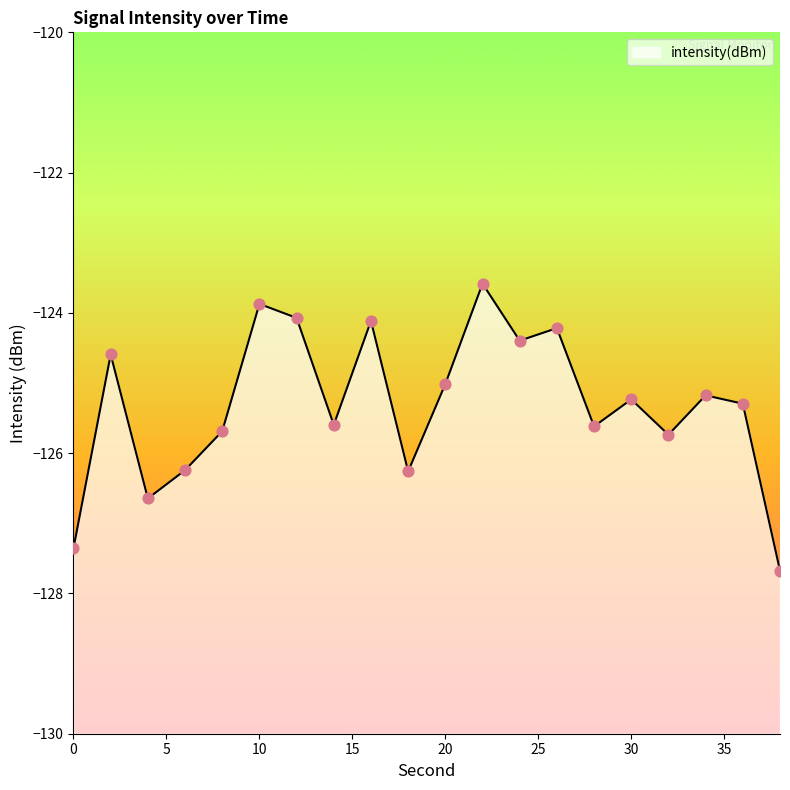

What is the change in value from 16 to 28?

-1.5